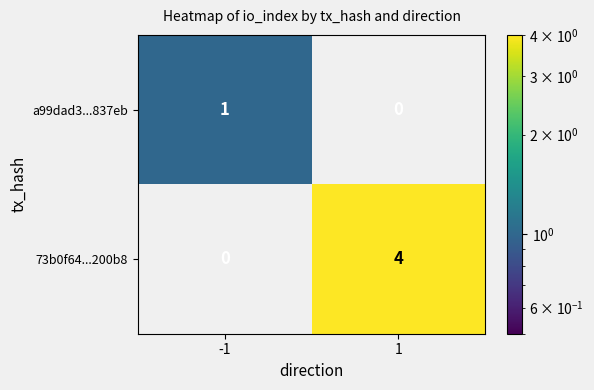

Which series has the largest total across all categories?

73b0f64...200b8